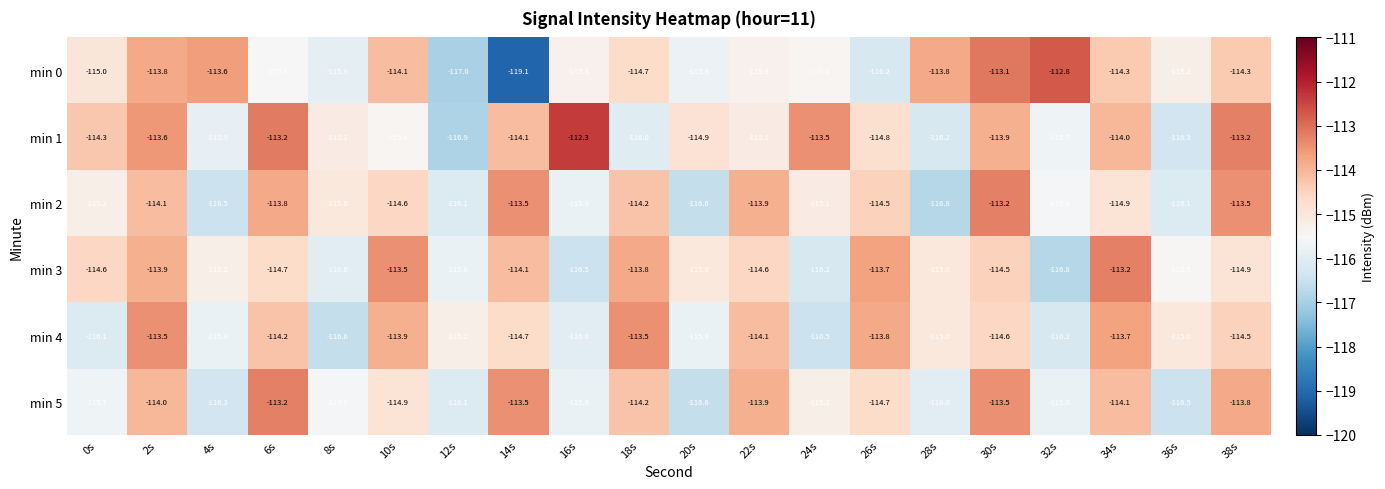

True or false: min 2 has a value of -202.5 at 14s.

False